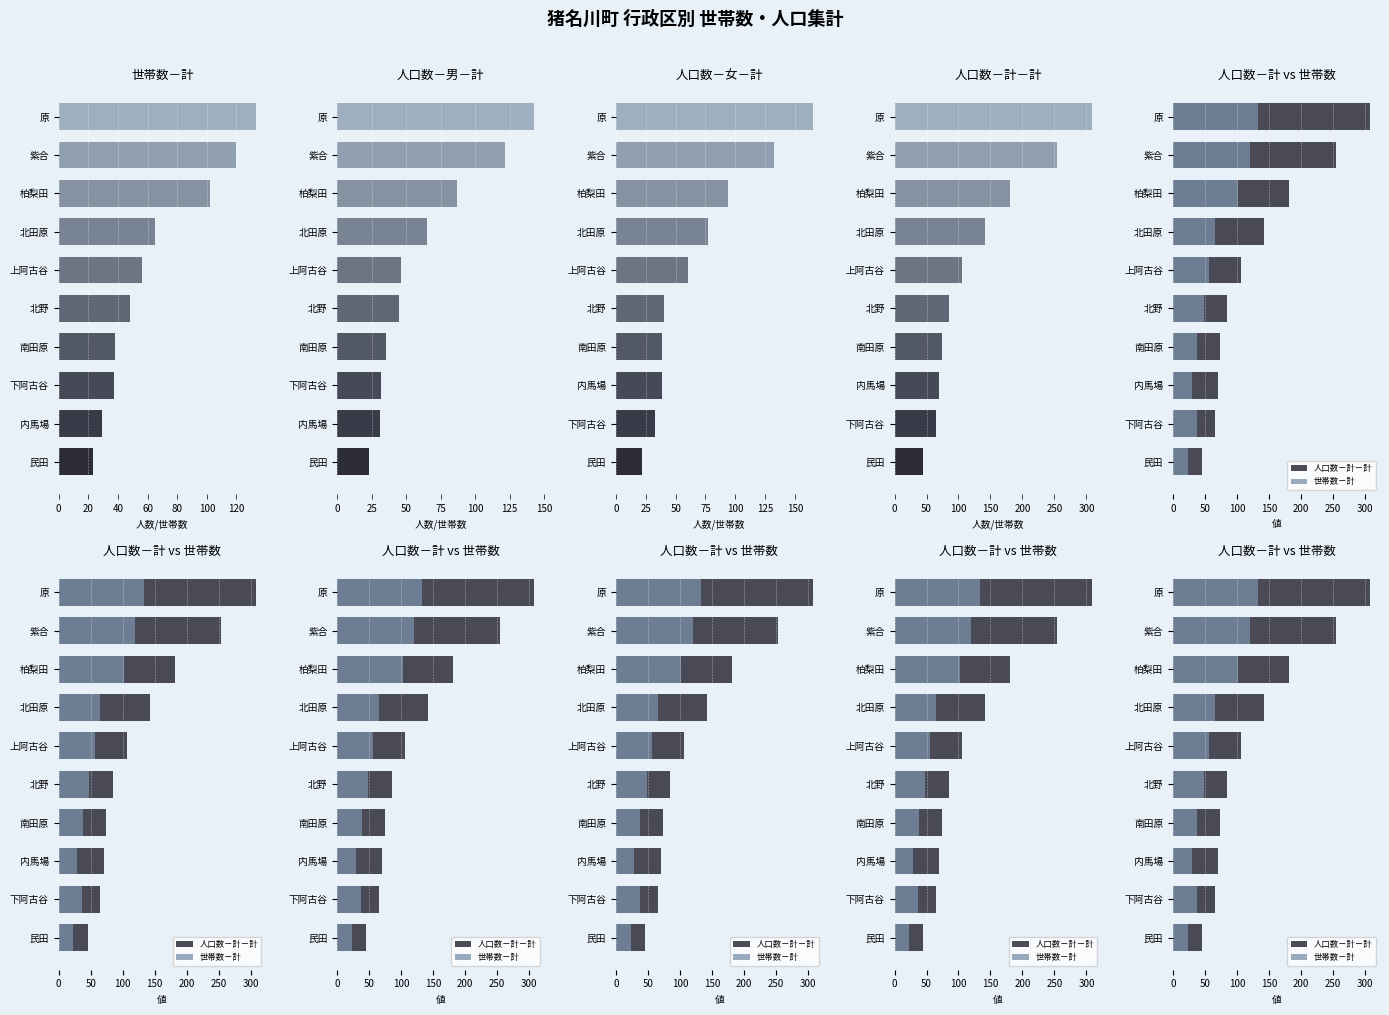

What is the difference between the maximum and second lowest values in the 人口数－男－計 series?

112